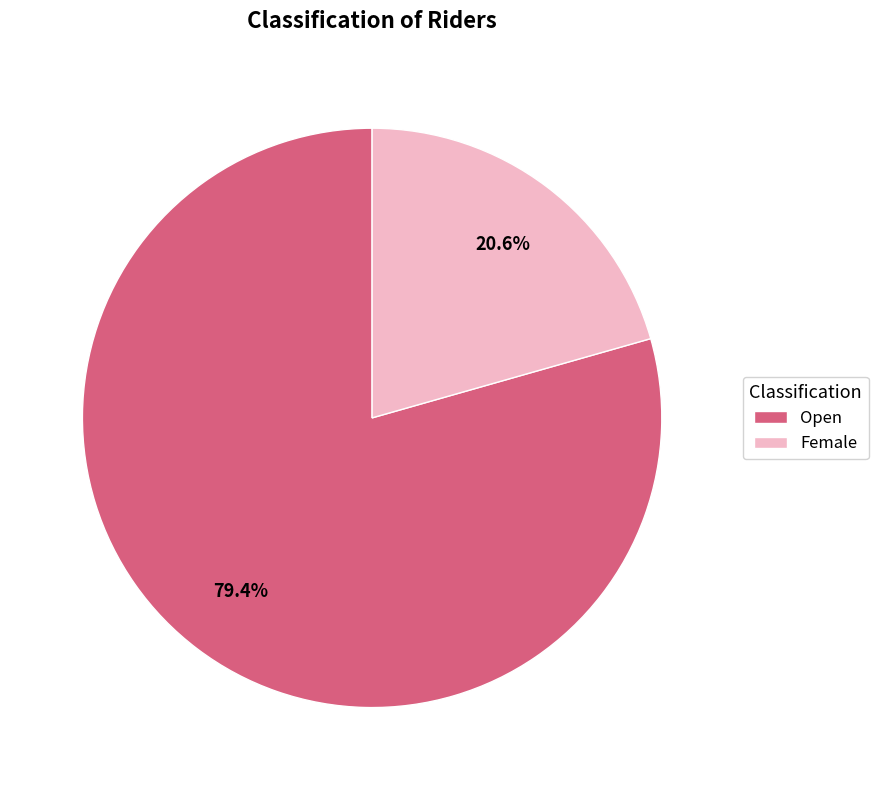

To the nearest percent, what is the combined percentage of Female and Open?

100%